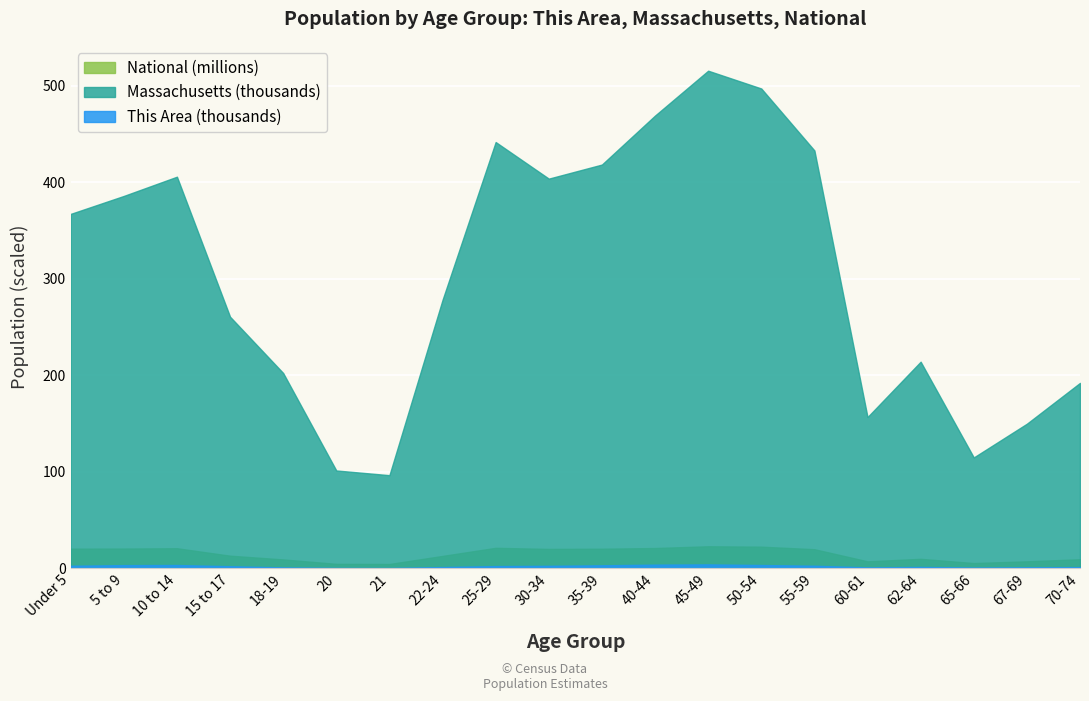

At which category does the chart reach its peak across all series?

45-49